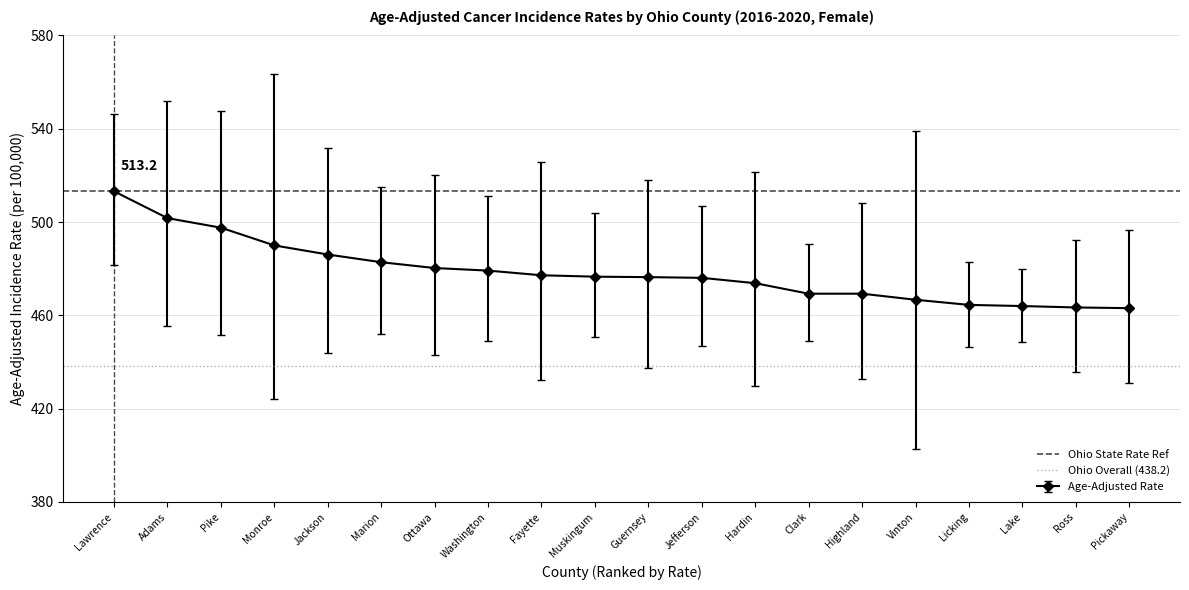

What is the label of the 1st point from the left?

Lawrence